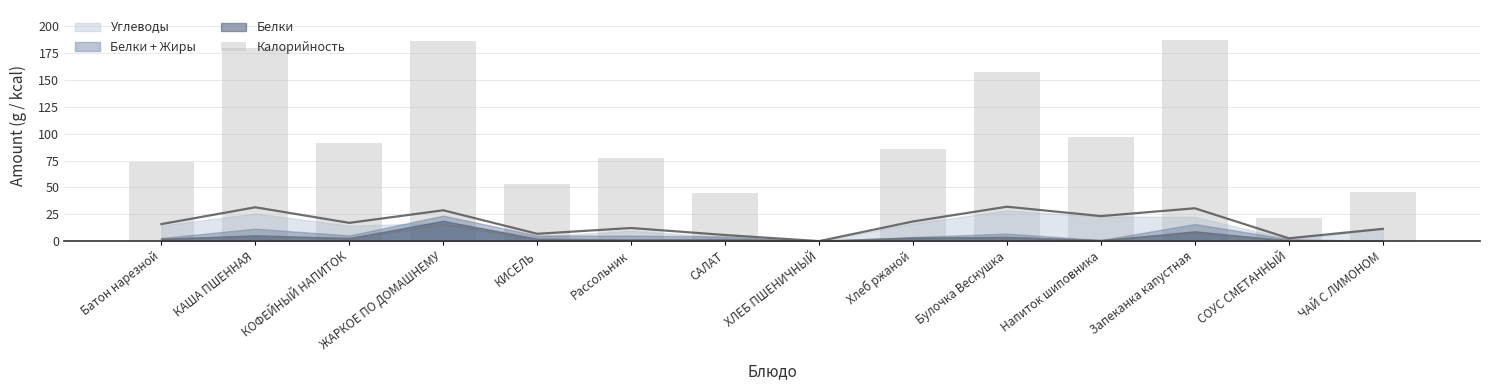

Does the chart contain any negative values?

No